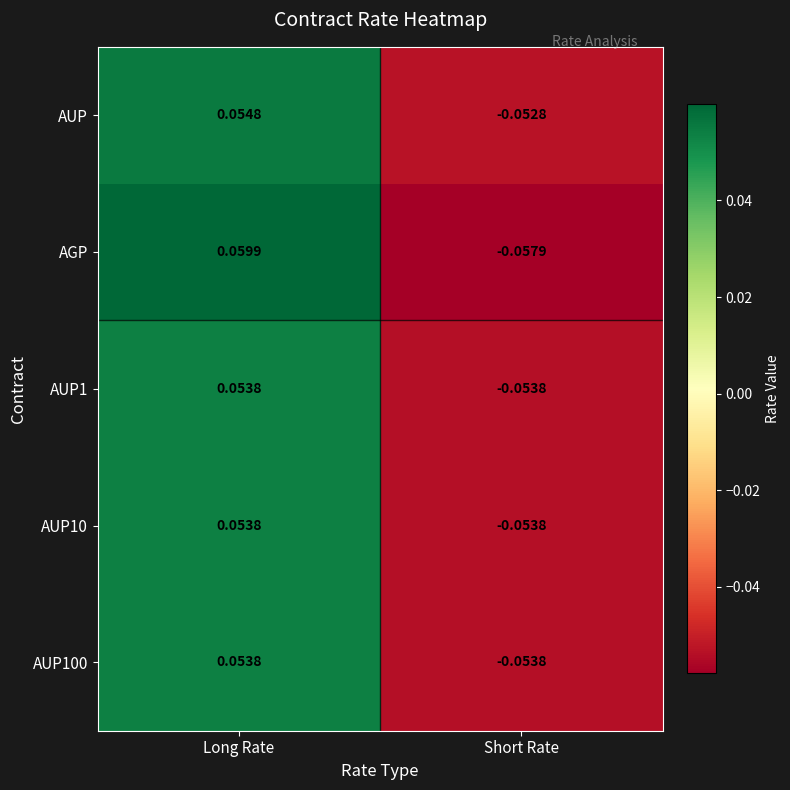

Where does the AGP series first go above 0?

Long Rate